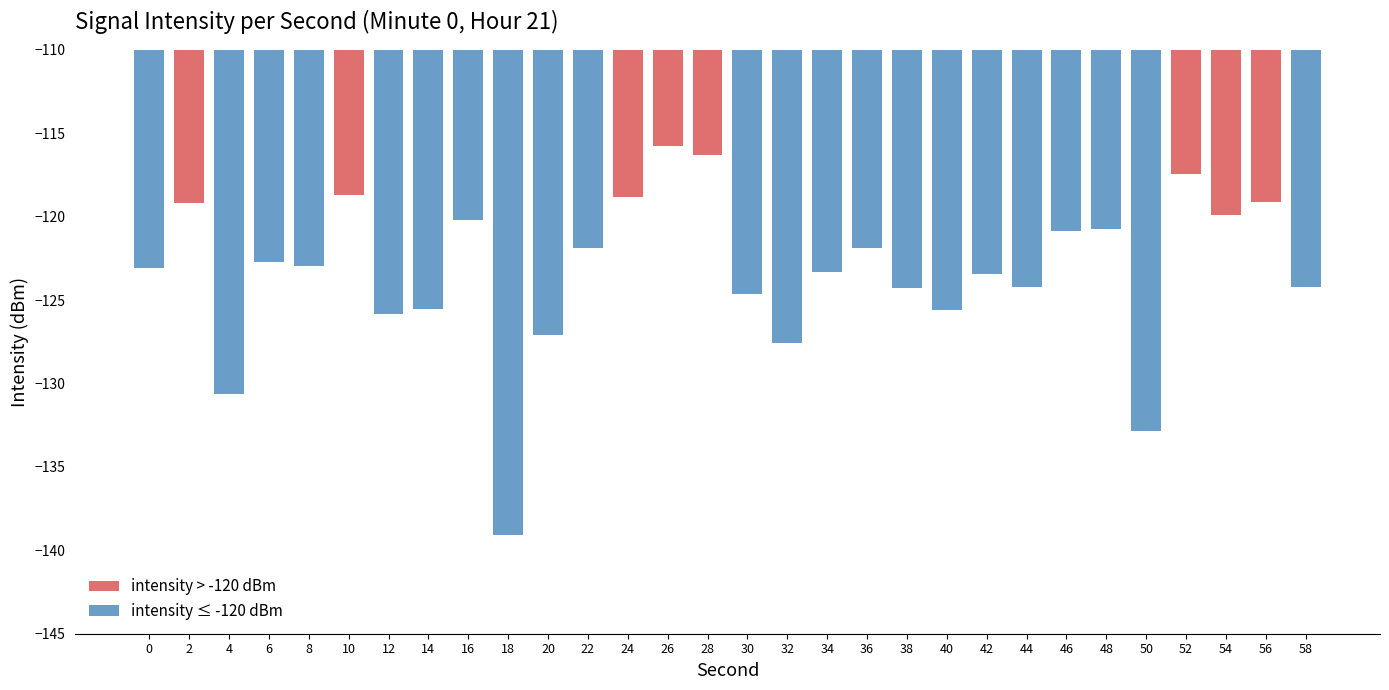

At which label does the data first exceed -122?

2